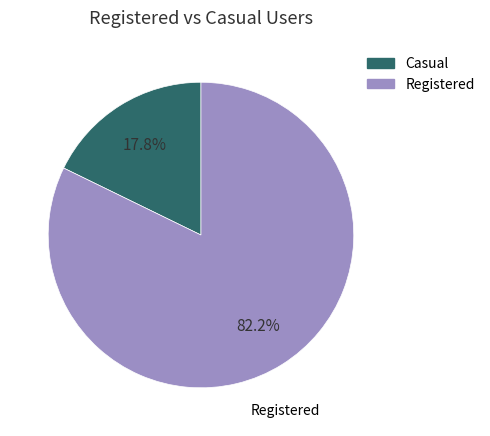

Which has a higher value, Casual or Registered?

Registered